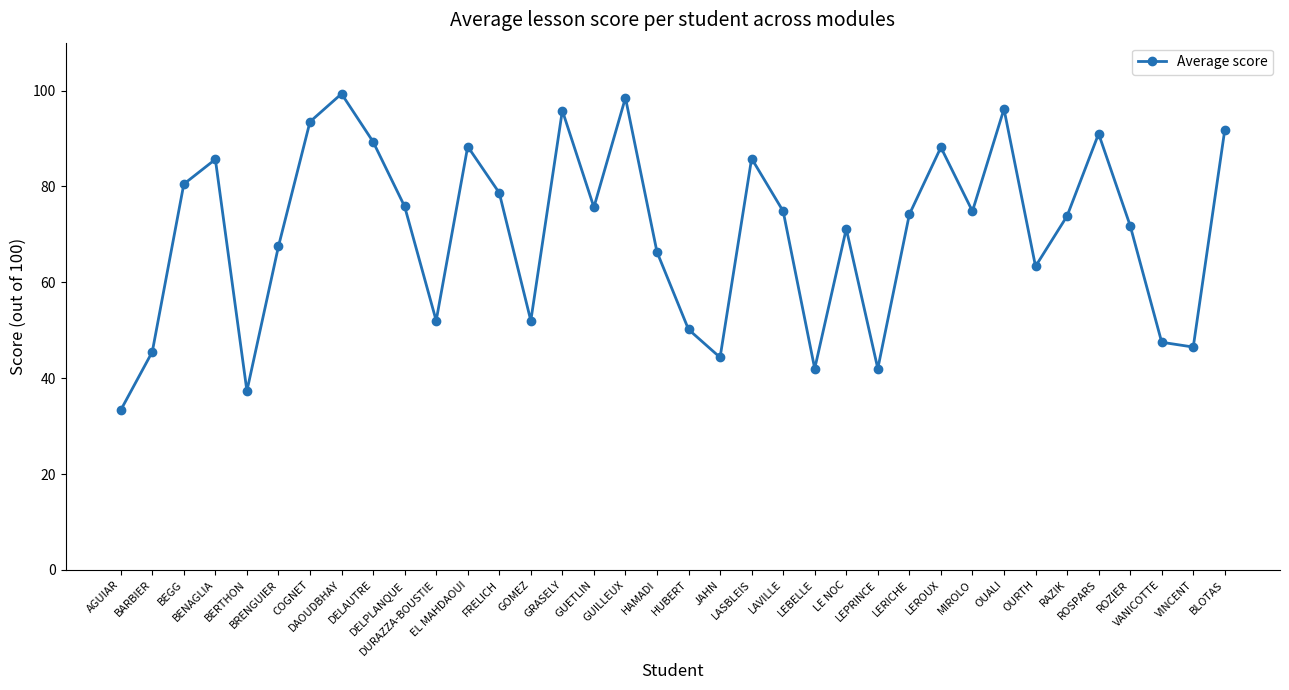

What is the difference between the second highest and second lowest values?

61.2